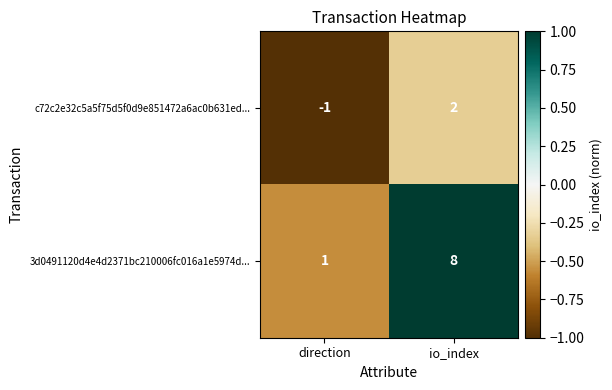

Which series has the widest spread of values?

3d0491120d4e4d2371bc210006fc016a1e5974d...